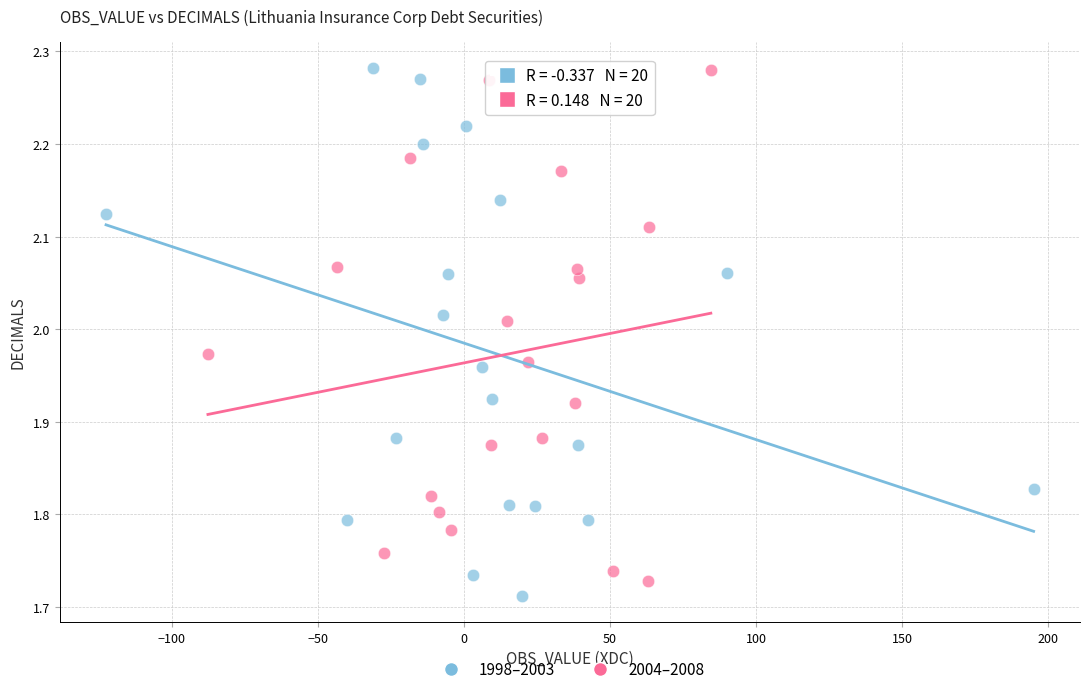

Which series has the largest Y range (max minus min)?

1998–2003